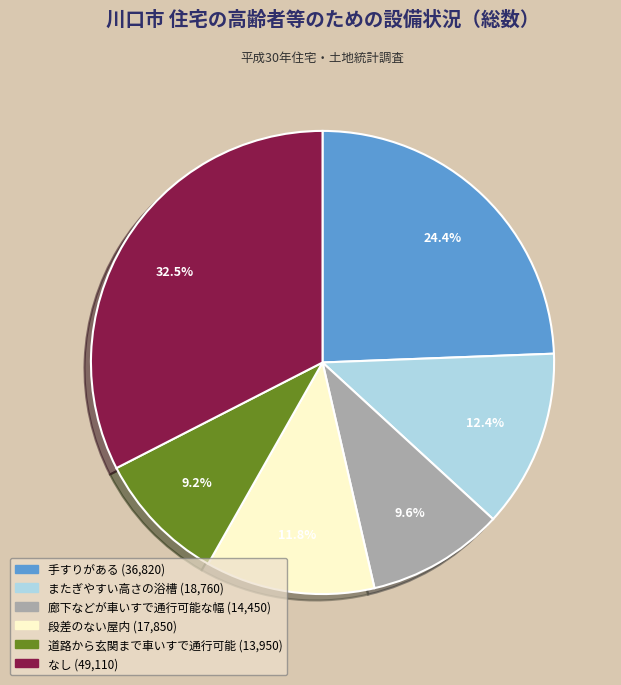

Which category has the biggest portion of the pie?

なし